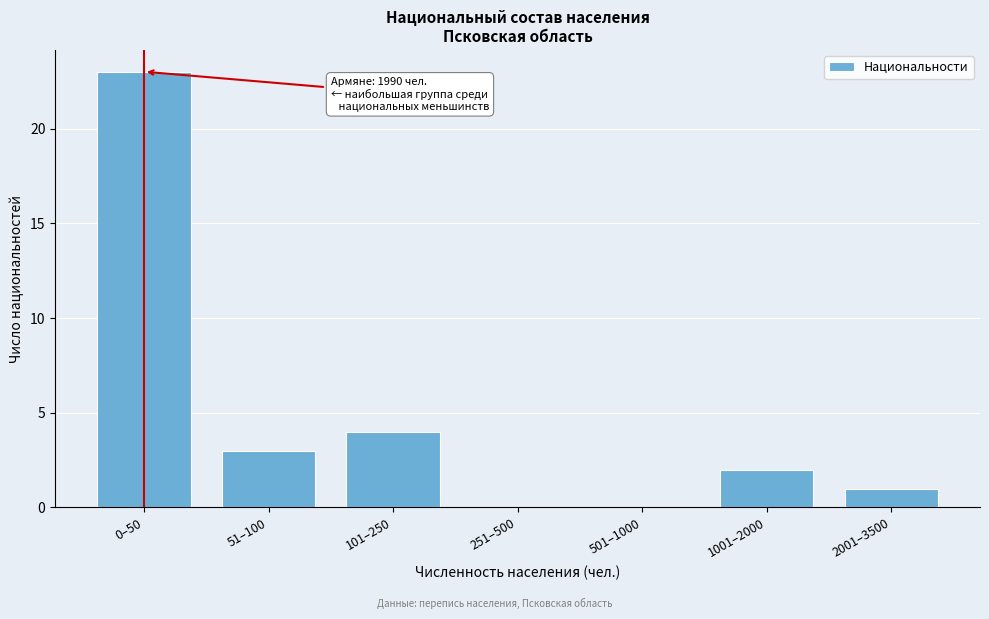

Reading right to left, transcribe all the data shown in this chart.

2001–3500=1	1001–2000=2	501–1000=0	251–500=0	101–250=4	51–100=3	0–50=23